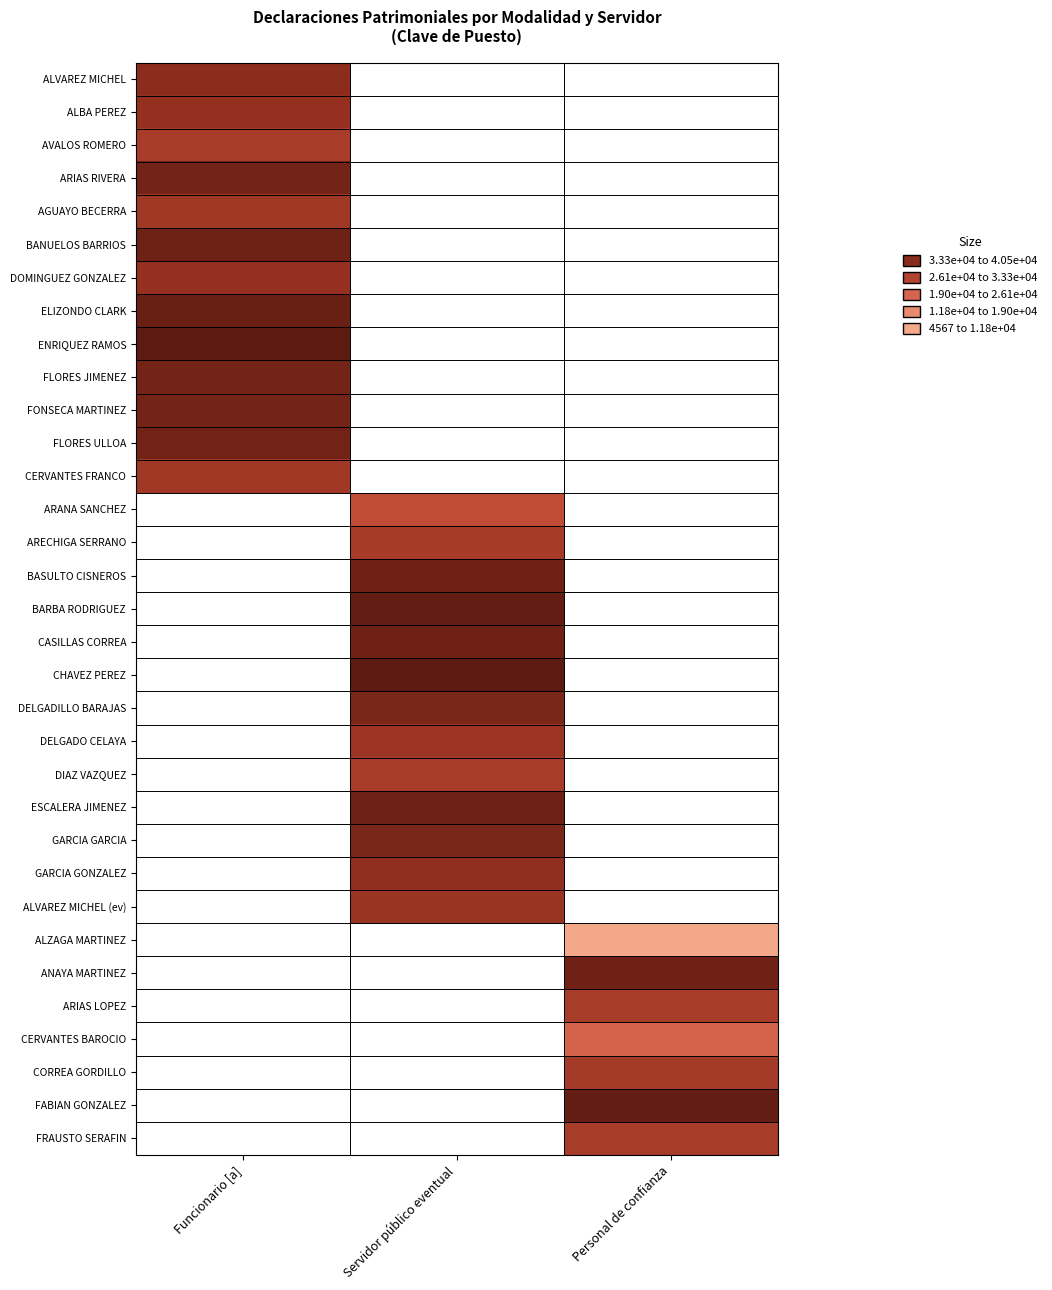

Count the number of categories in the chart.

3